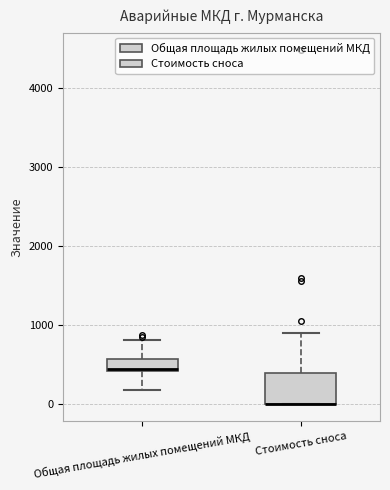

Reading left to right, transcribe this box plot: for each box, give where its median line is, the range the box spans, and where its two whiskers end, as read against the y-axis. The values are not printed on the chart, so give them approximately, as read against the axis.

Общая площадь жилых помещений МКД: median 400 (just above the box's lower edge), box 400 to 600, whiskers 200 to 800
Стоимость сноса: median 0 (drawn on the box's lower edge), box 0 to 400, whiskers 0 to 900